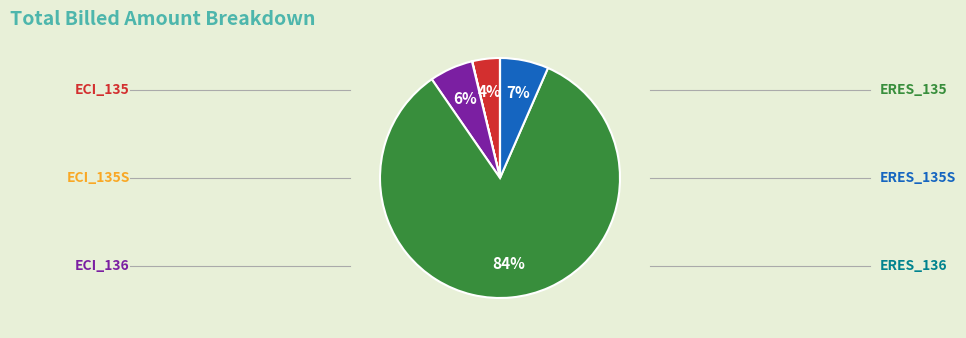

Is there a majority slice in this chart?

Yes